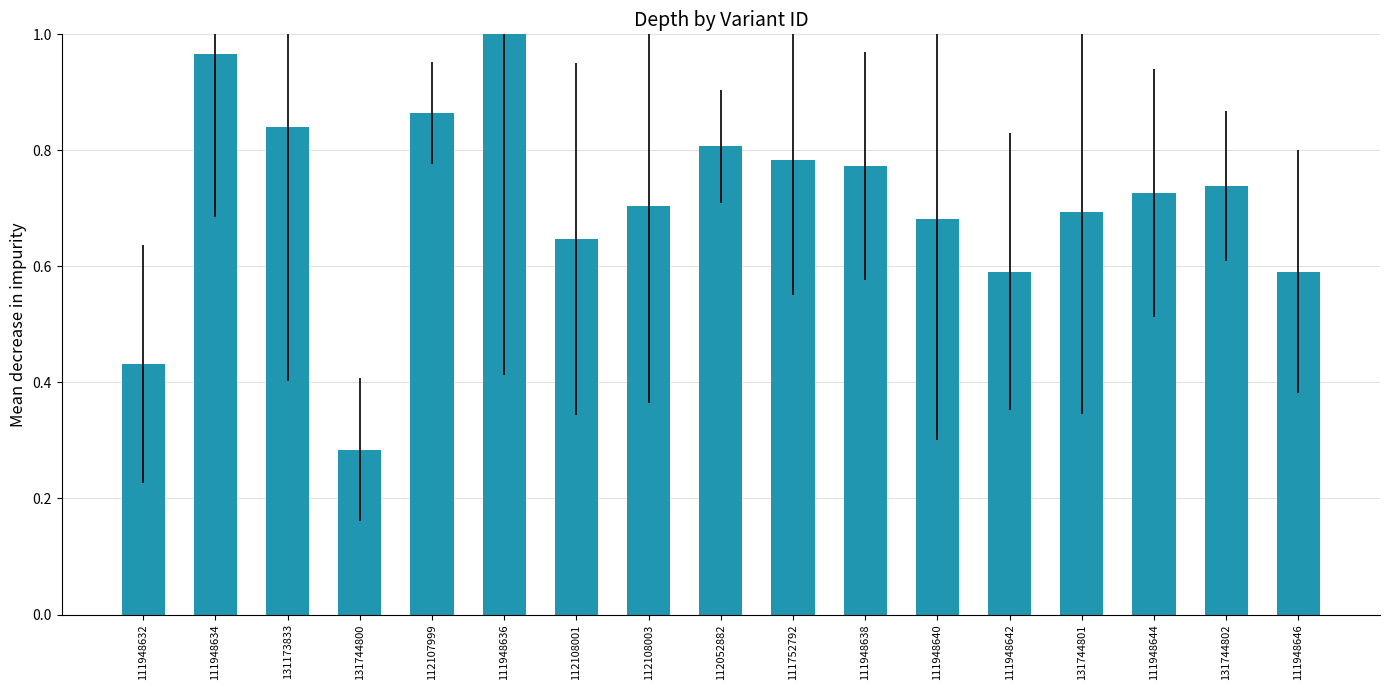

True or false: the data shows 0.2 at 111948646.

False